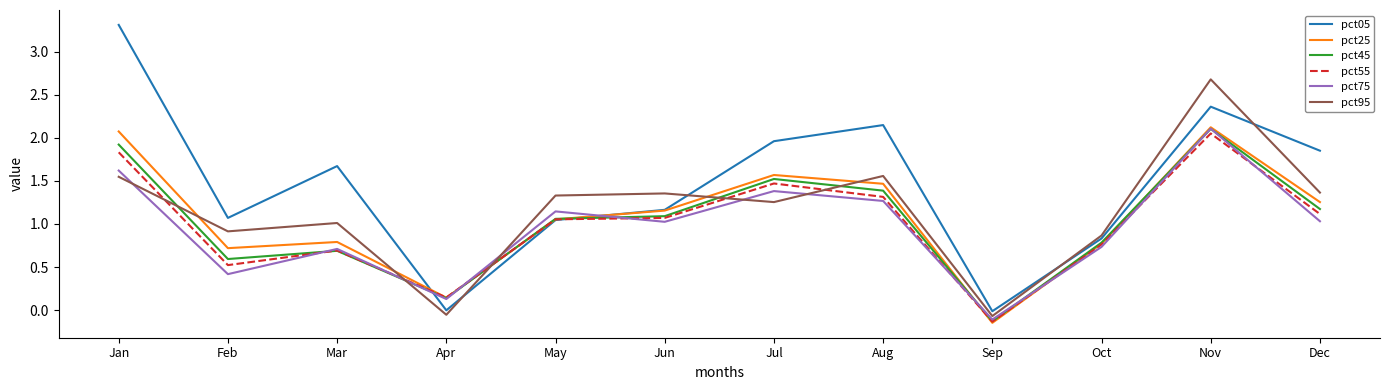

Which category has the highest value in the pct75 series?

Nov